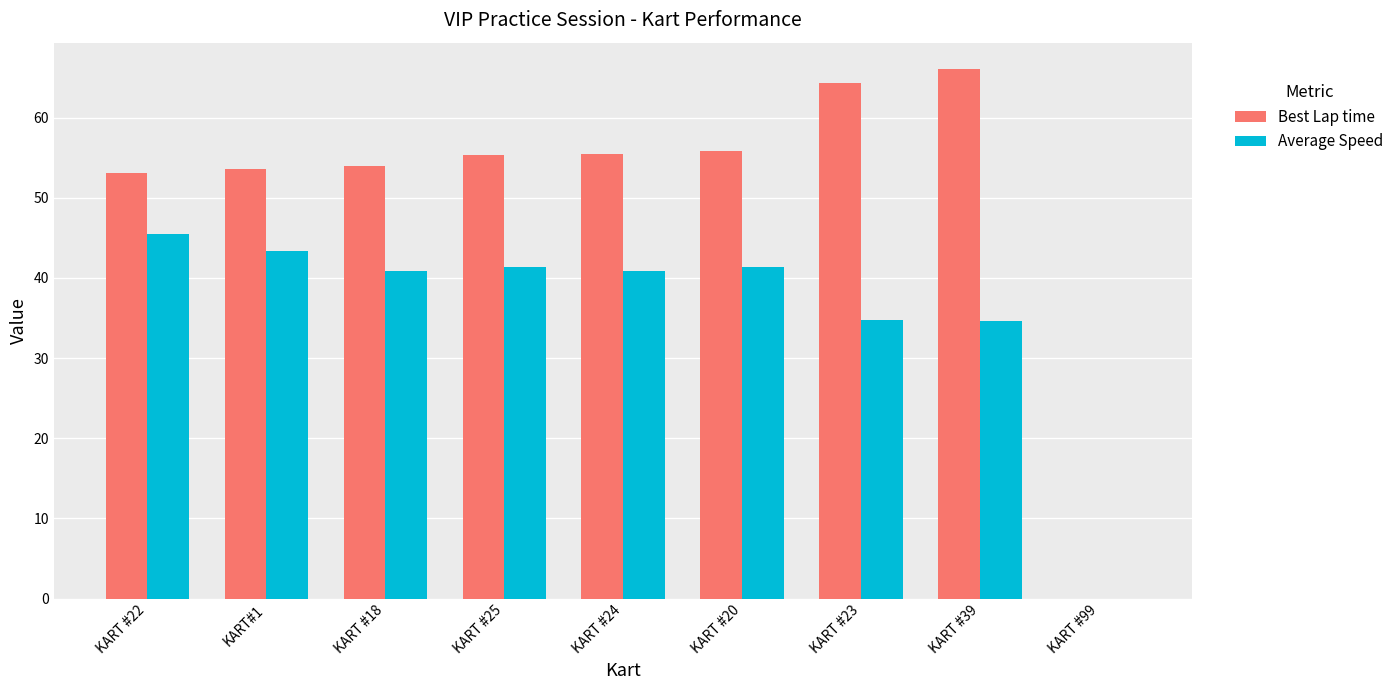

The Average Speed series shows 41.4 at KART #20. True or false?

True